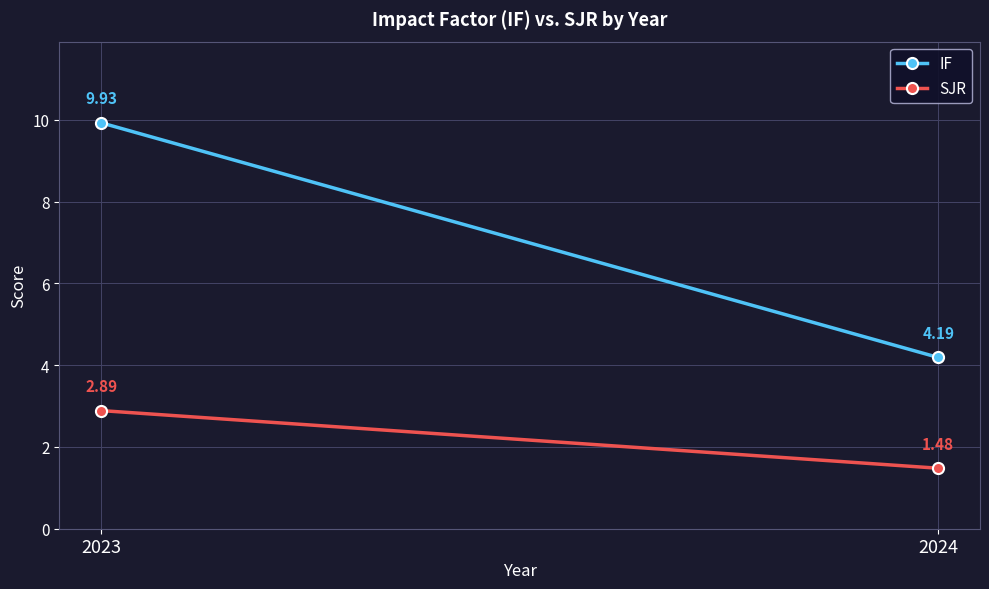

Is the value of SJR at 2023 greater than the value of IF at 2023?

No